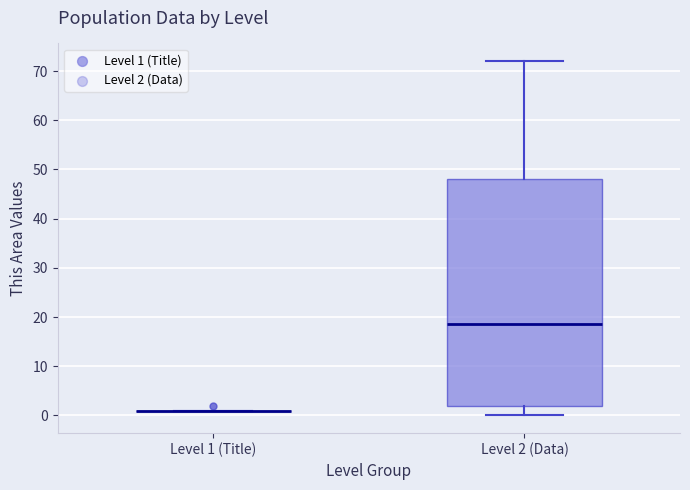

Reading left to right, read every box against the y-axis: the position of its median line, the range the box covers, and the ends of its whiskers. The values are not printed on the chart, so give them approximately, as read against the axis.

Level 1 (Title): box collapsed to a line at 1, whiskers 1 to 1
Level 2 (Data): median 19, box 2 to 48, whiskers 0 to 72